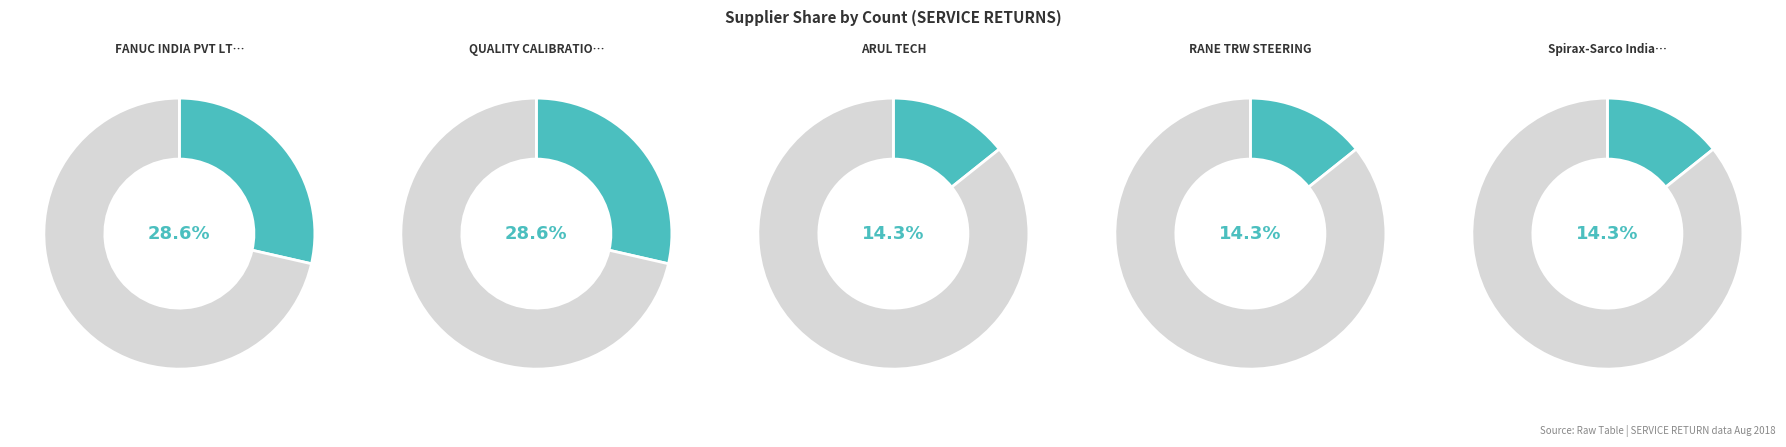

What is the smallest slice in the pie chart?

ARUL TECH